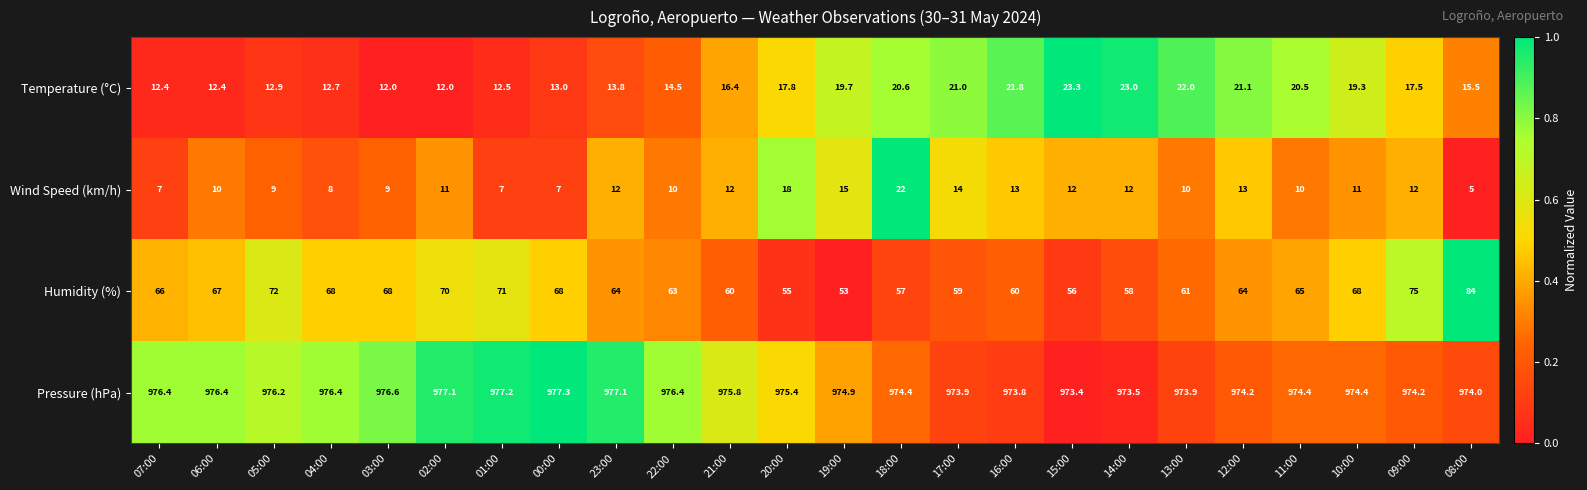

What is the difference between the second highest and second lowest values in the Pressure (hPa) series?

3.7